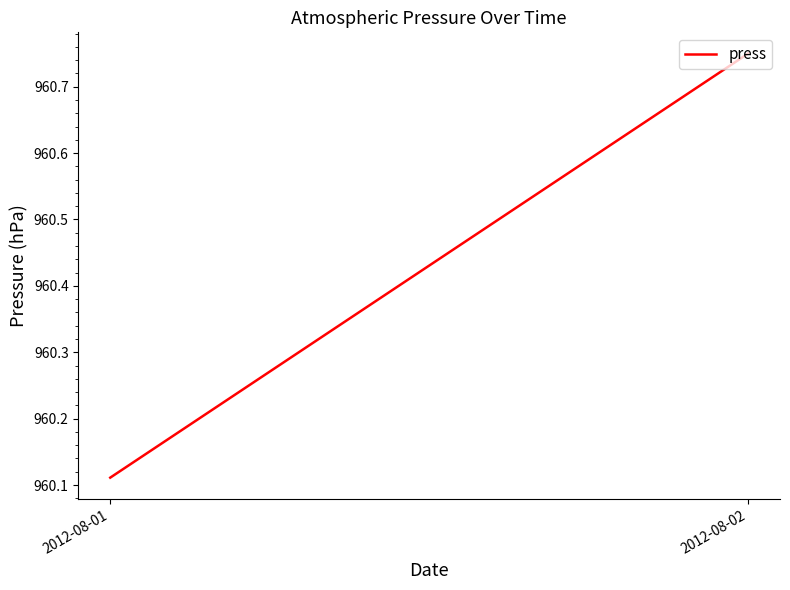

Between 2012-08-01 and 2012-08-02, which is larger?

2012-08-02